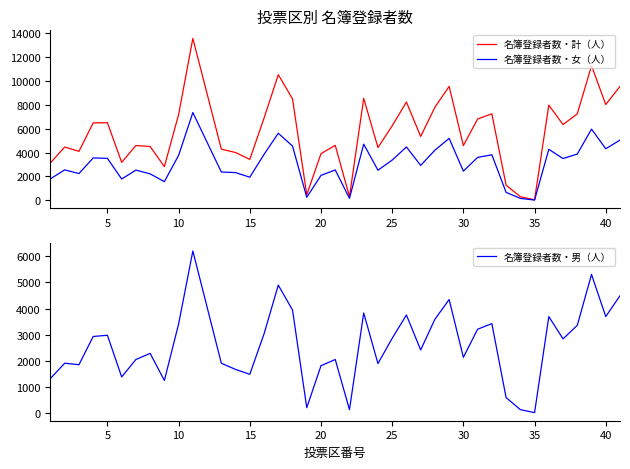

What is the maximum value for 名簿登録者数・計（人）?

13552